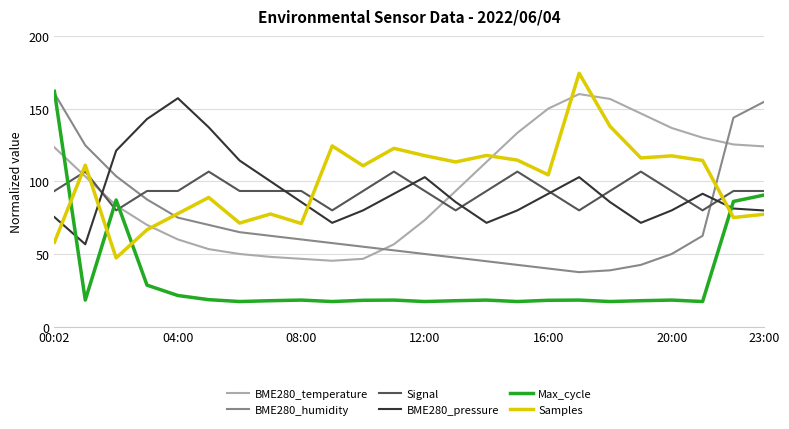

What is the greatest value displayed?

174.3